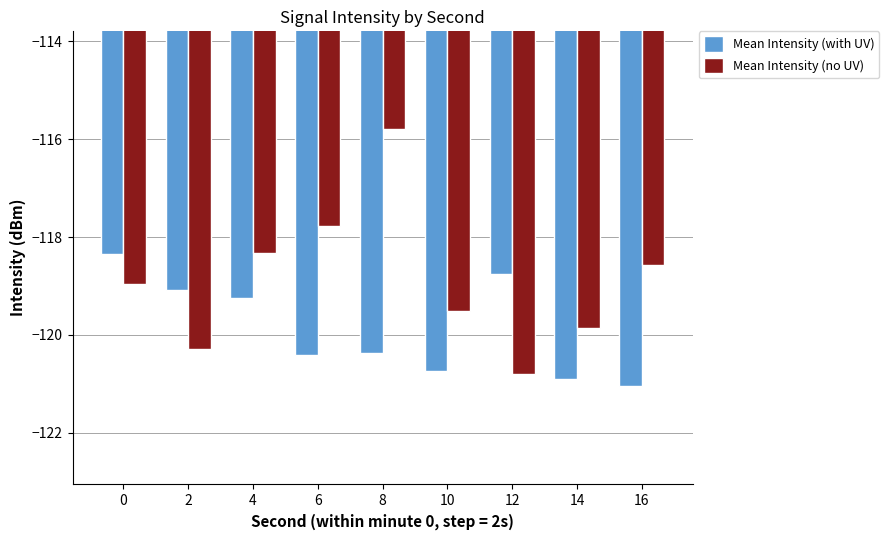

Are the bars horizontal?

No